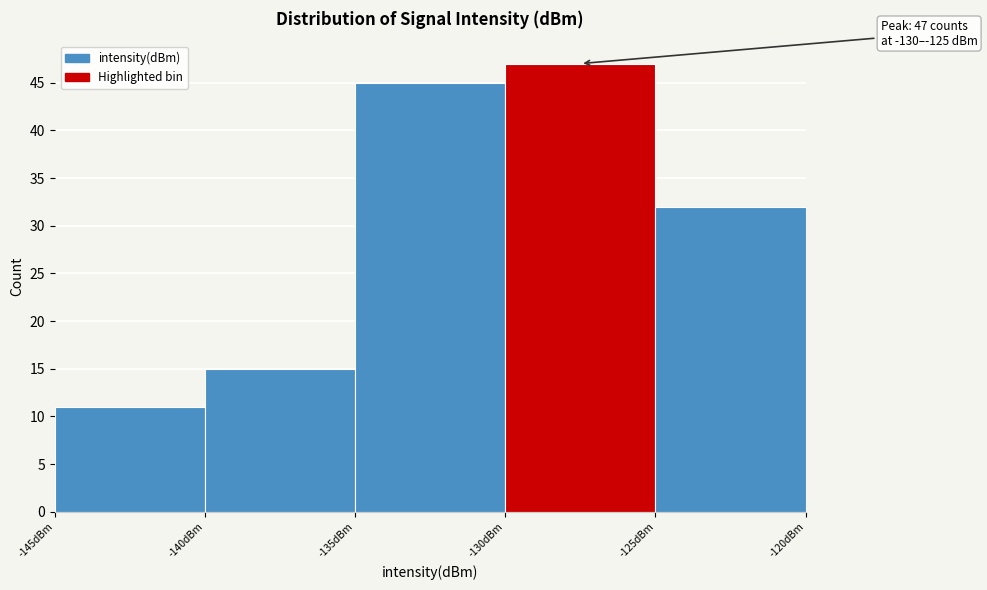

Over which range of the x-axis is the bar tallest?

-130 to -125